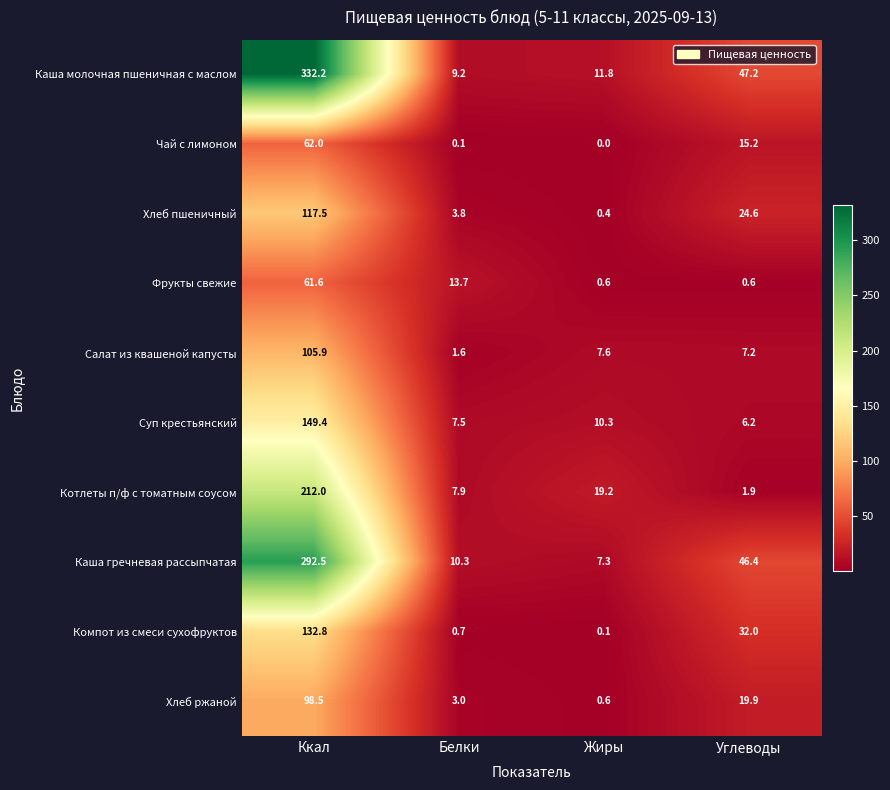

What is the sum of all Чай с лимоном values?

77.3